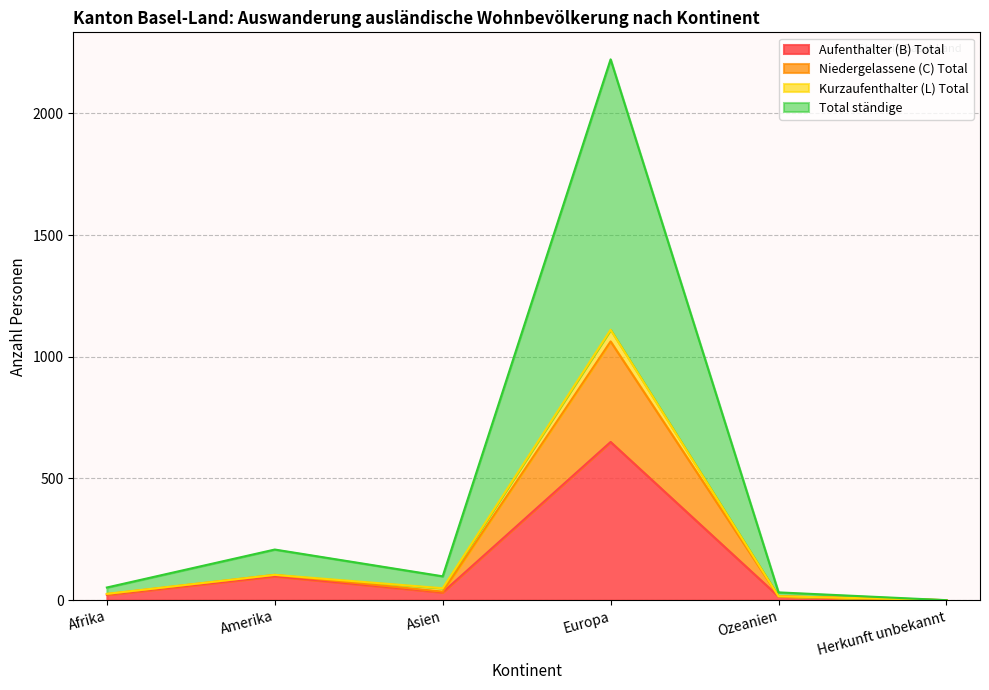

What is the highest value of the Aufenthalter (B) Total series?

650